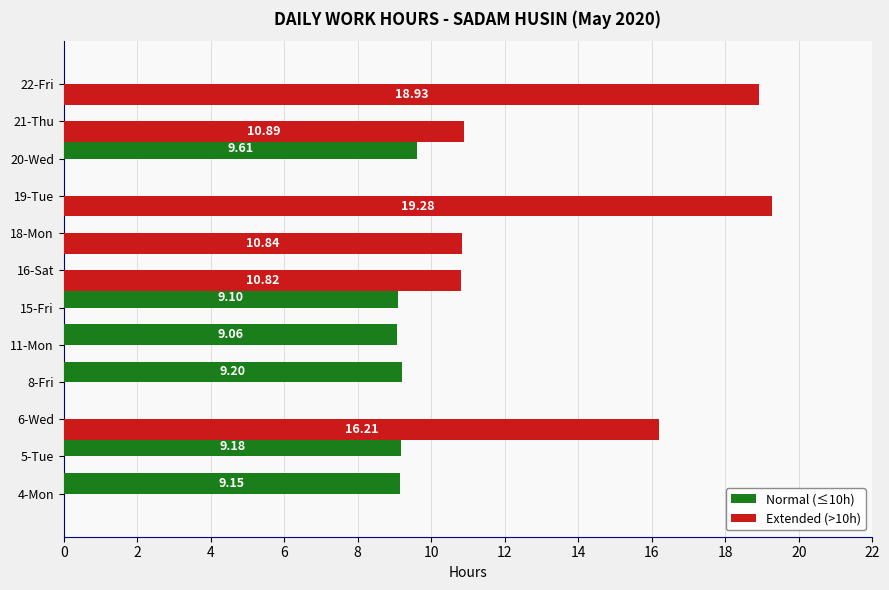

What is the sum of all Normal (≤10h) values?

55.3